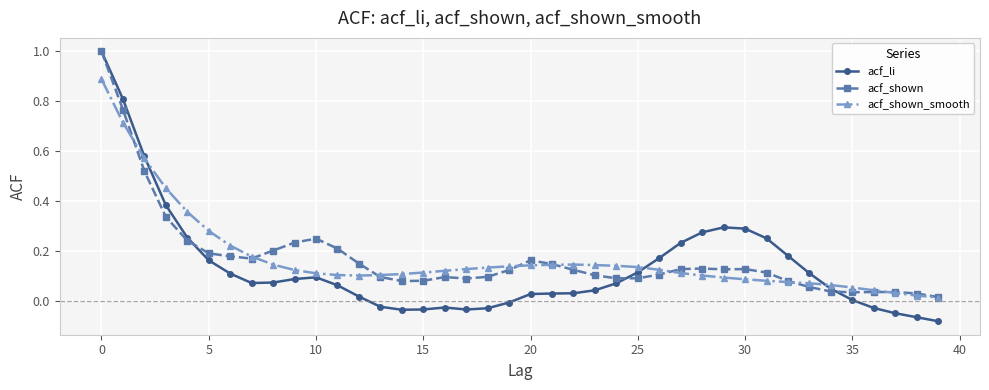

Which series has the widest spread of values?

acf_li